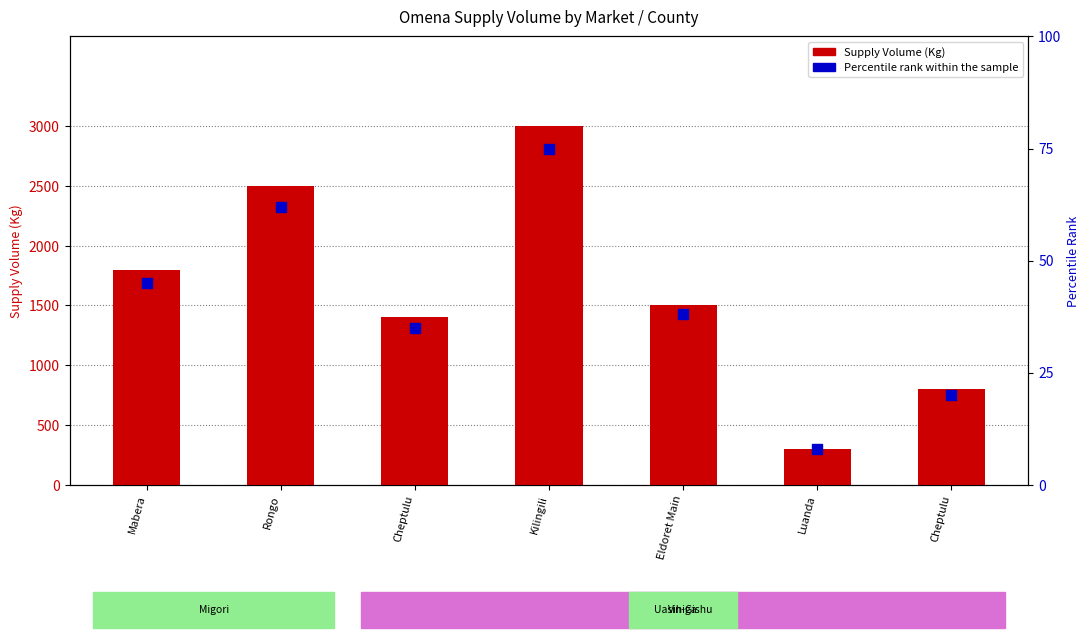

Which series has the largest total across all categories?

Supply Volume